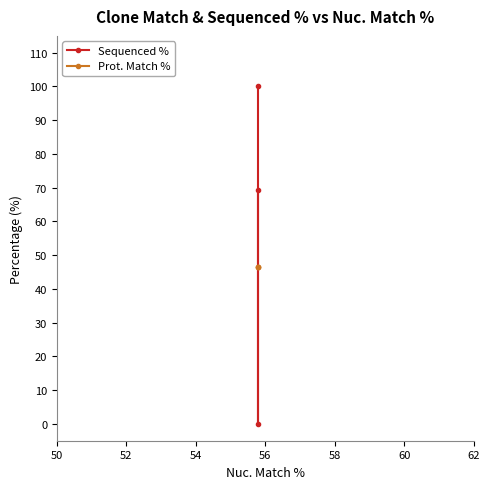

Reading left to right, transcribe all the data shown in this chart.

Sequenced %: 100.0	0.0	69.4
Prot. Match %: 46.5	46.5	46.5